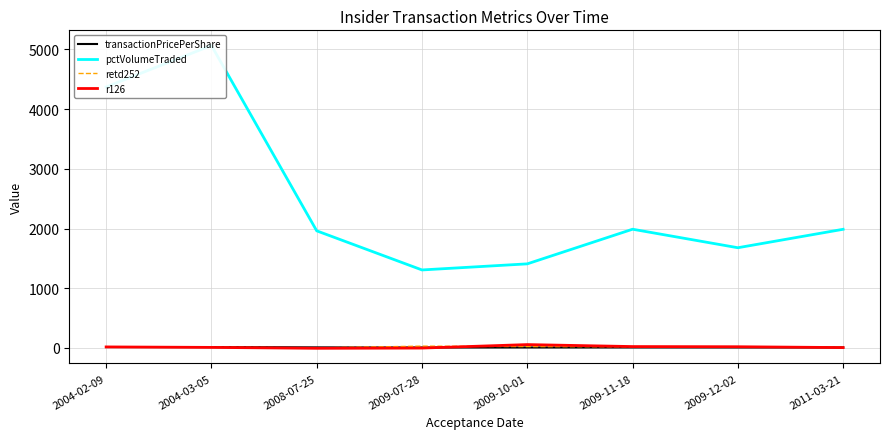

Is this an area chart (filled region under the line)?

No